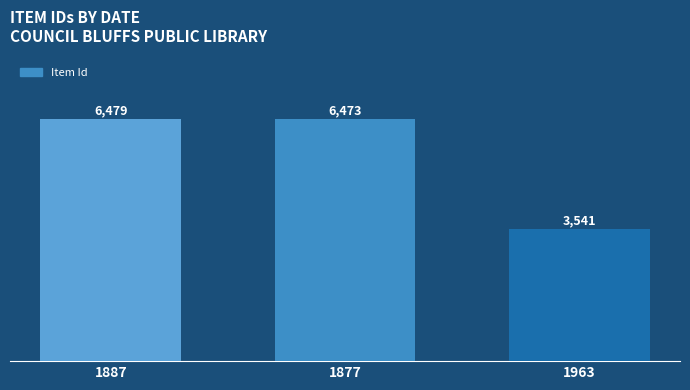

Is it true that the value at 1963 is 3541?

True